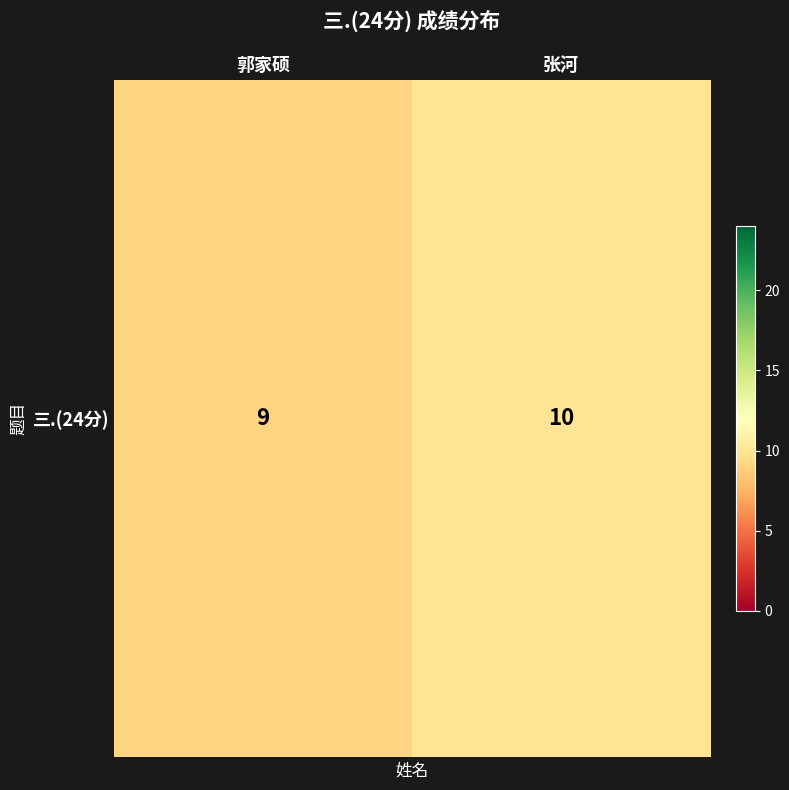

What is the difference between the values at 张河 and 郭家硕?

1